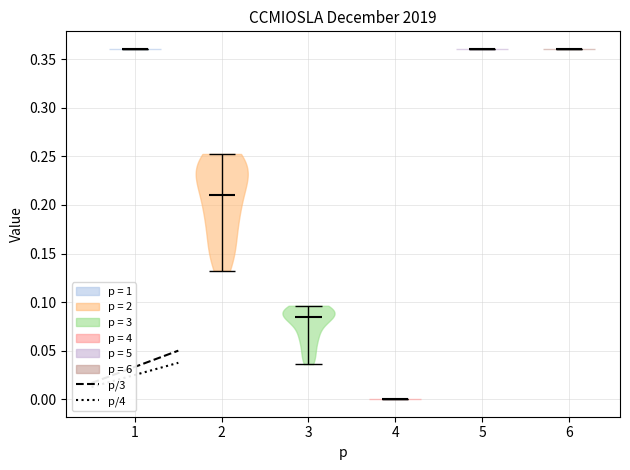

Where does the median line of the violin at x = 3 sit on the y-axis? The values are not printed on the chart, so give them approximately, as read against the axis.

0.085